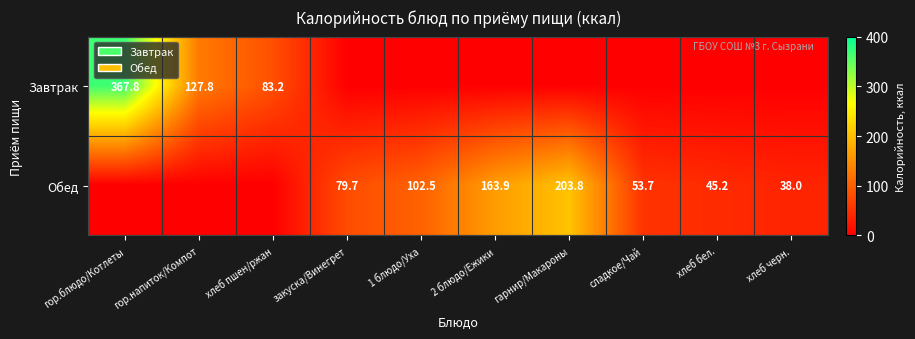

What is the difference between the second highest and second lowest values in the Обед series?

163.9